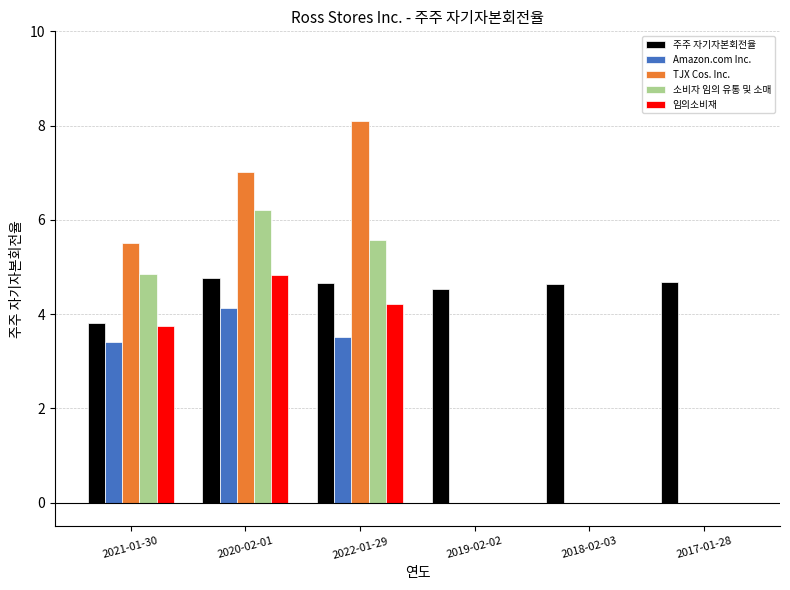

True or false: 주주 자기자본회전율 has a value of 4.7 at 2017-01-28.

True